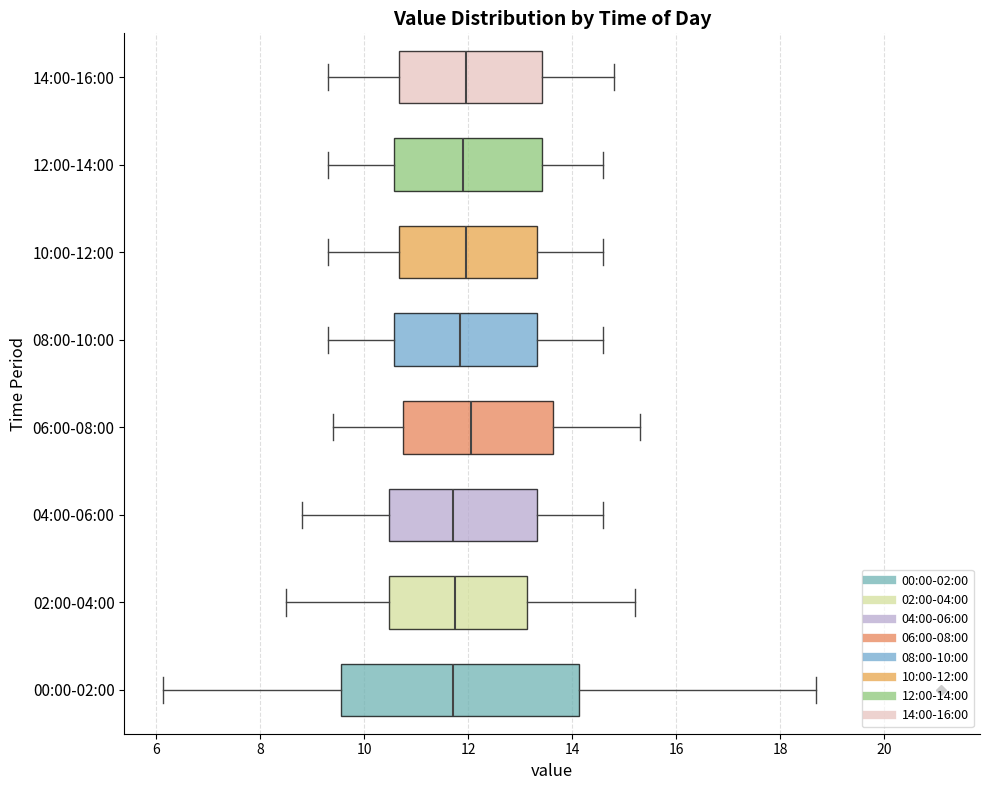

Reading bottom to top, transcribe this box plot: for each box, give where its median line is, the range the box spans, and where its two whiskers end, as read against the x-axis. The values are not printed on the chart, so give them approximately, as read against the axis.

00:00-02:00: median 11.8, box 9.6 to 14.2, whiskers 6.2 to 18.8
02:00-04:00: median 11.8, box 10.4 to 13.2, whiskers 8.6 to 15.2
04:00-06:00: median 11.8, box 10.4 to 13.4, whiskers 8.8 to 14.6
06:00-08:00: median 12.0, box 10.8 to 13.6, whiskers 9.4 to 15.4
08:00-10:00: median 11.8, box 10.6 to 13.4, whiskers 9.4 to 14.6
10:00-12:00: median 12.0, box 10.6 to 13.4, whiskers 9.4 to 14.6
12:00-14:00: median 12.0, box 10.6 to 13.4, whiskers 9.4 to 14.6
14:00-16:00: median 12.0, box 10.6 to 13.4, whiskers 9.4 to 14.8